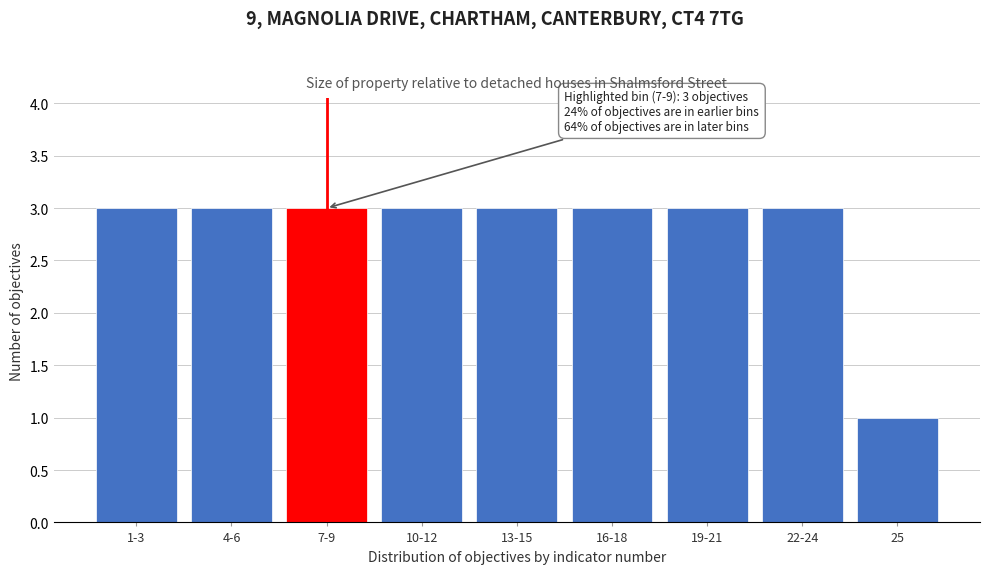

Reading left to right, list all the values displayed in this chart.

3	3	3	3	3	3	3	3	1